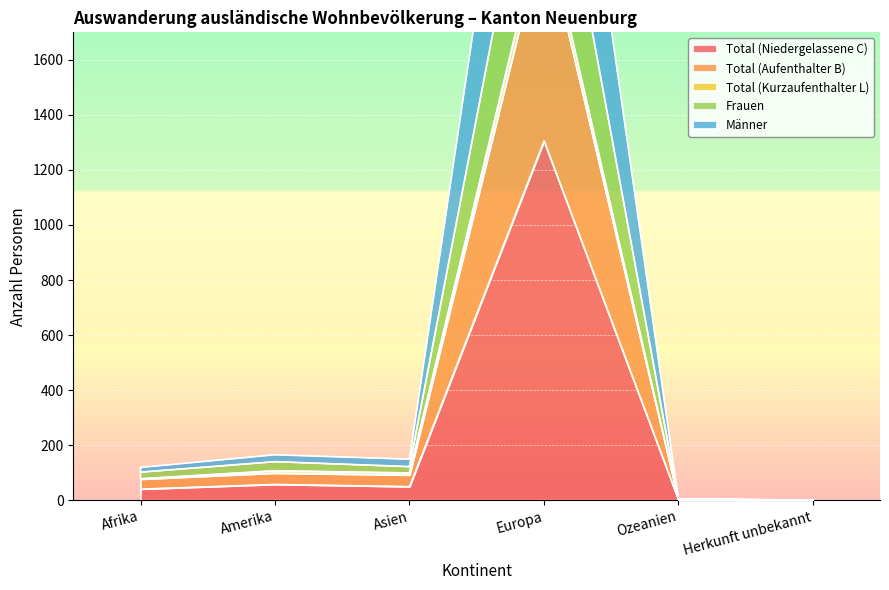

At which label does Total (Niedergelassene C) first exceed 50?

Amerika